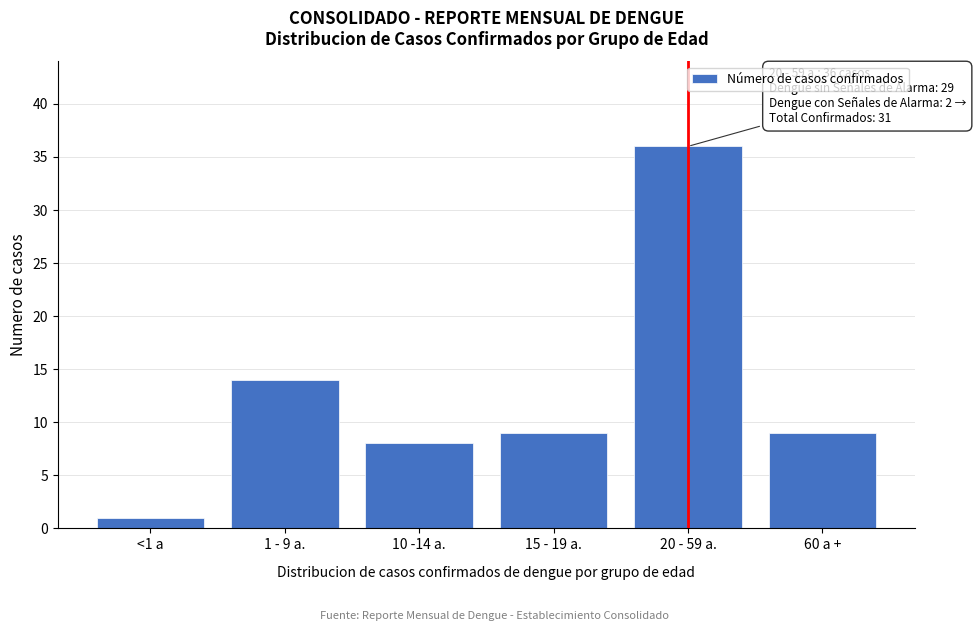

Reading left to right, list all the values displayed in this chart.

<1 a=1	1 - 9 a.=14	10 -14 a.=8	15 - 19 a.=9	20 - 59 a.=36	60 a +=9